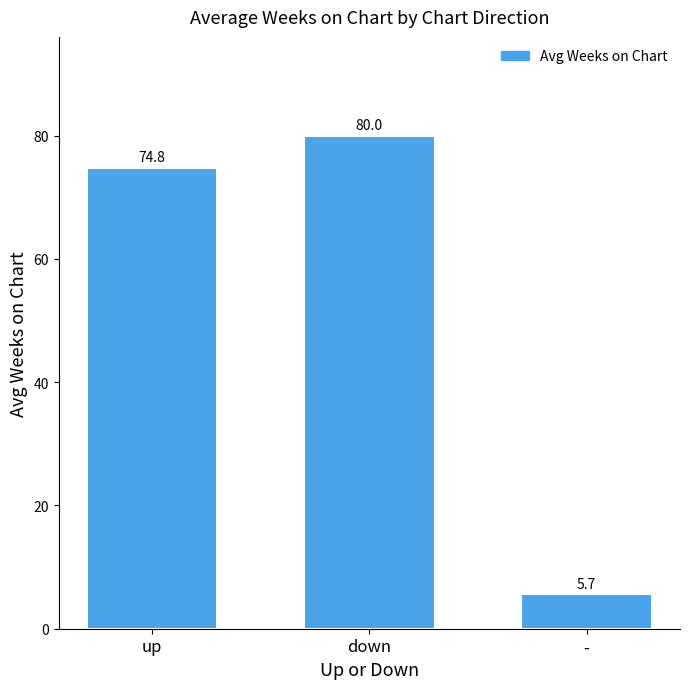

Rank the categories by value from highest to lowest.

down, up, -